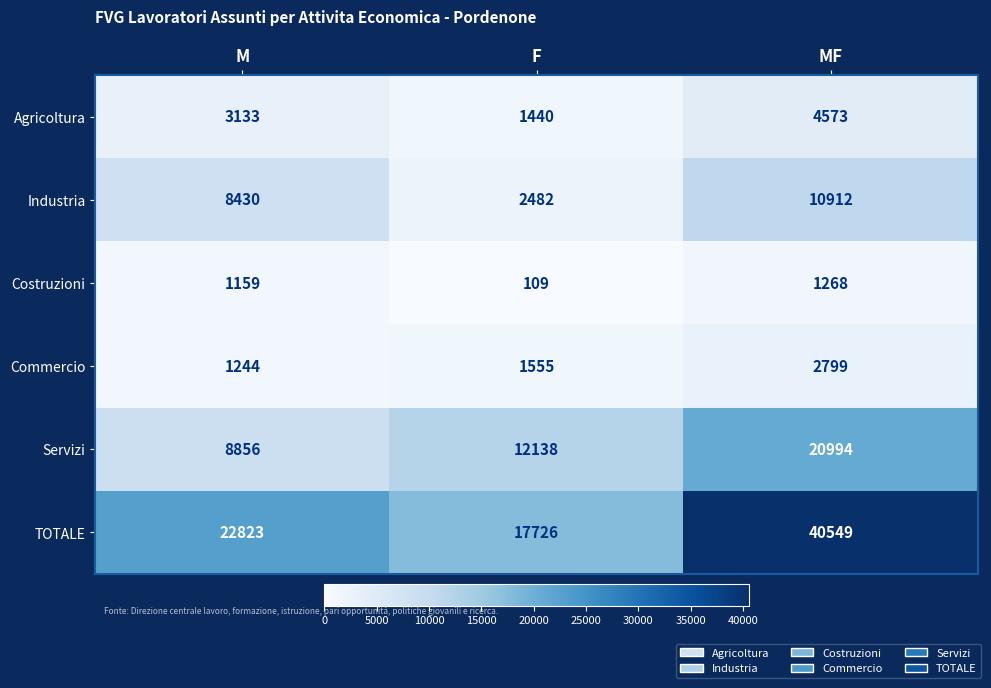

Which series has the largest total across all categories?

TOTALE